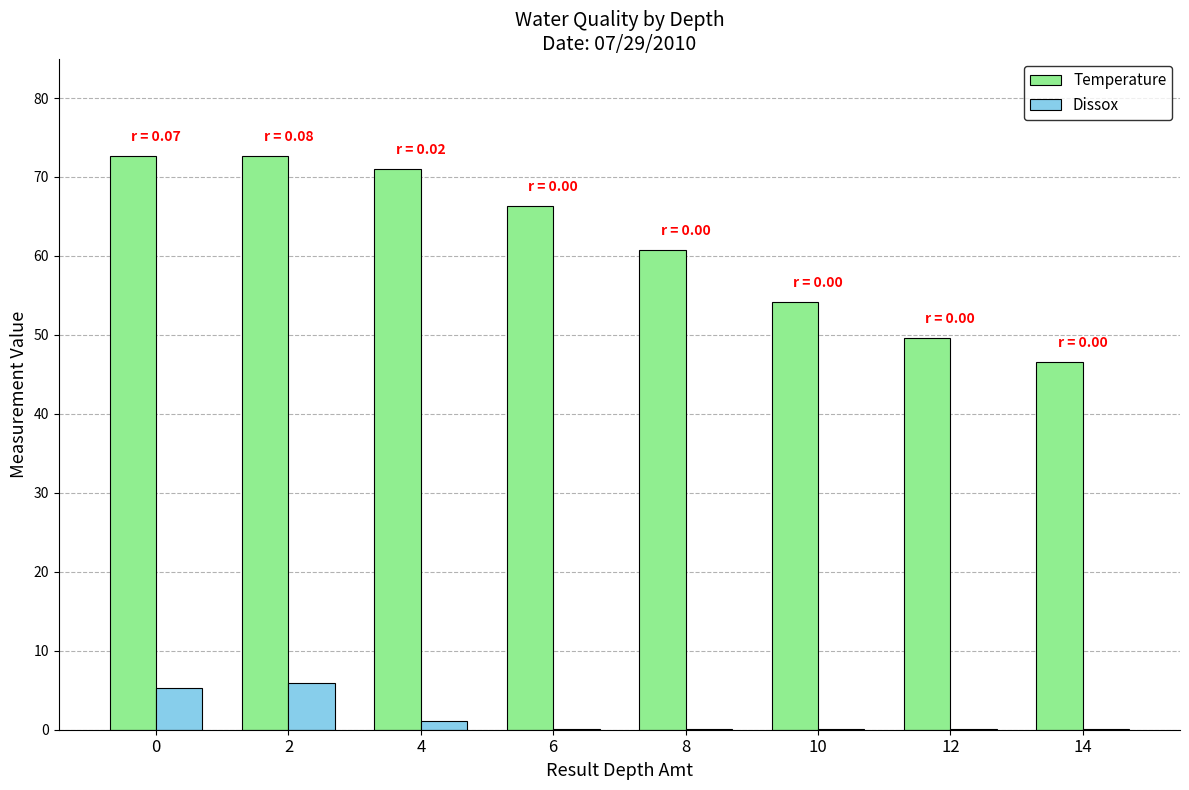

Is the value of Dissox at 2 greater than the value of Temperature at 0?

No